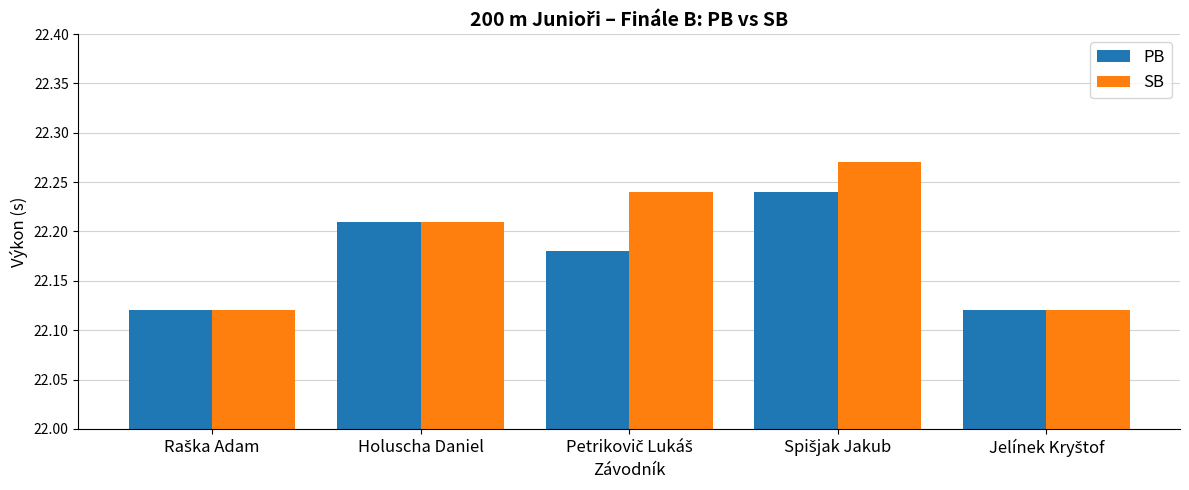

Does the chart contain any negative values?

No